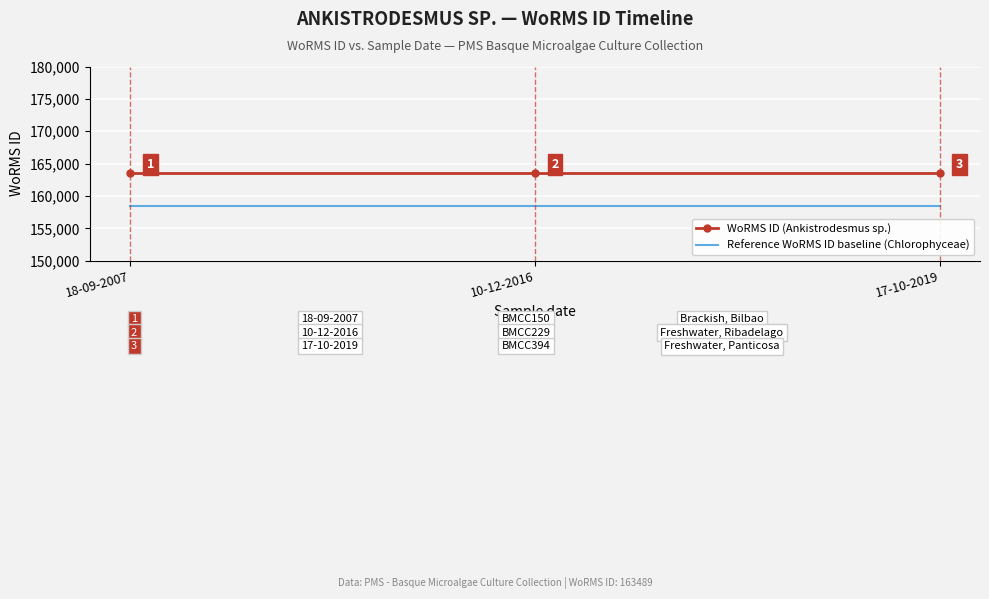

What is the spread (max minus min) of values at 17-10-2019?

5000